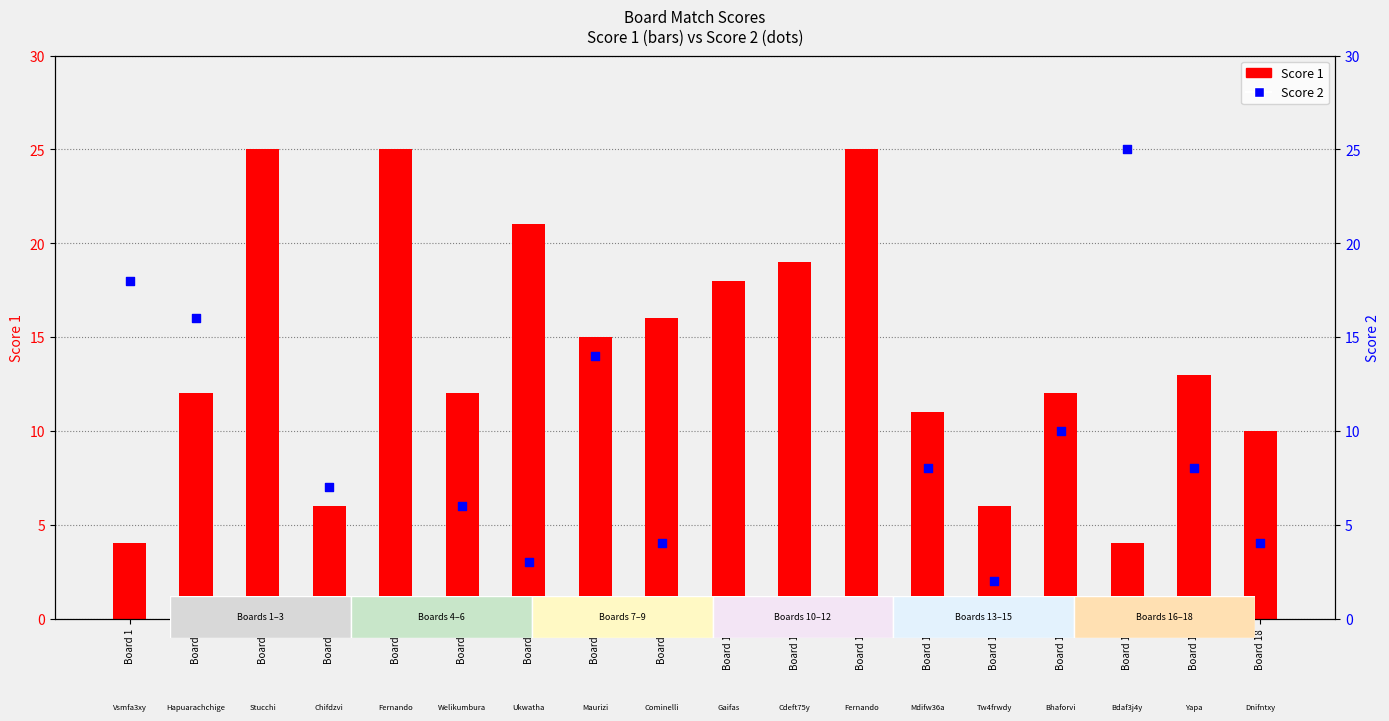

What are all the series names shown in the legend?

Score 1, Score 2